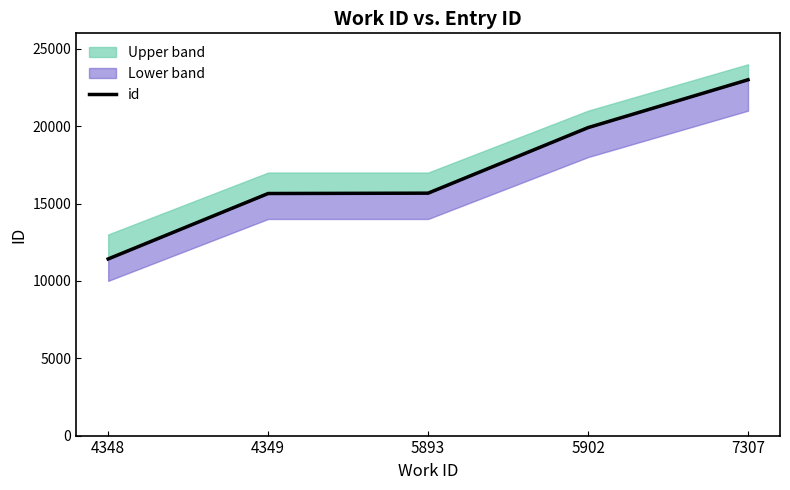

What is the greatest value displayed?

22999